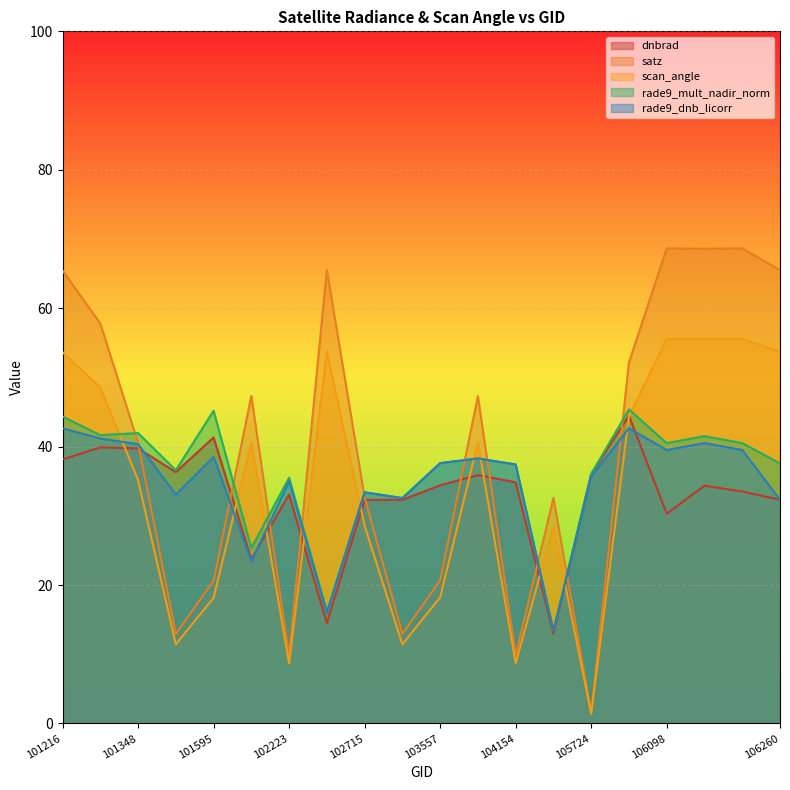

Which label corresponds to the largest value in the chart?

106098